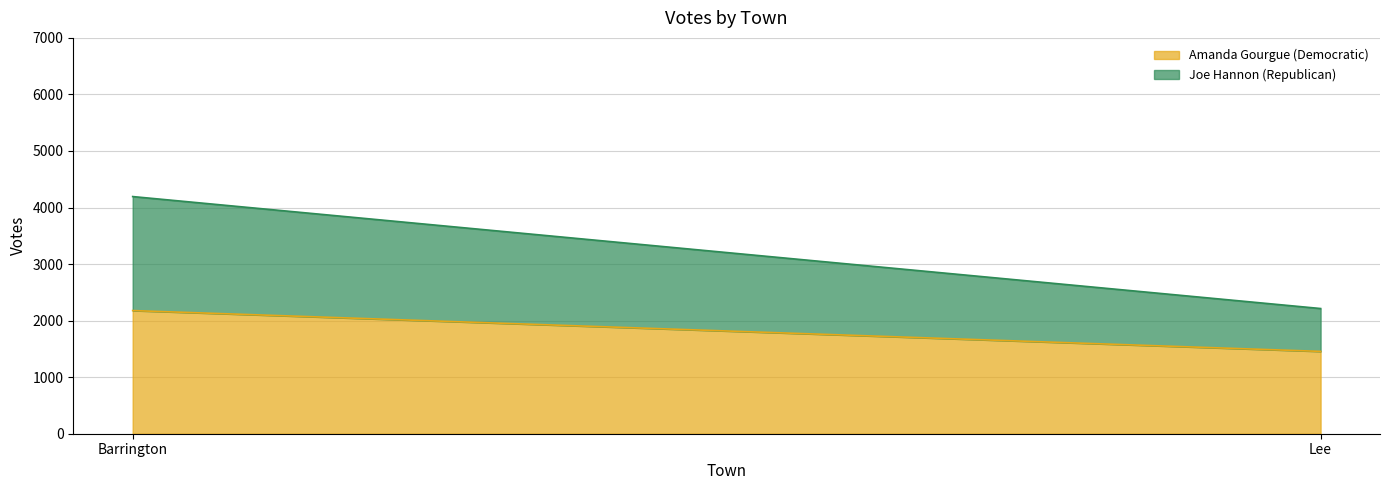

Reading left to right, transcribe all the data shown in this chart.

Amanda Gourgue (Democratic): 2178	1456
Joe Hannon (Republican): 2016	758